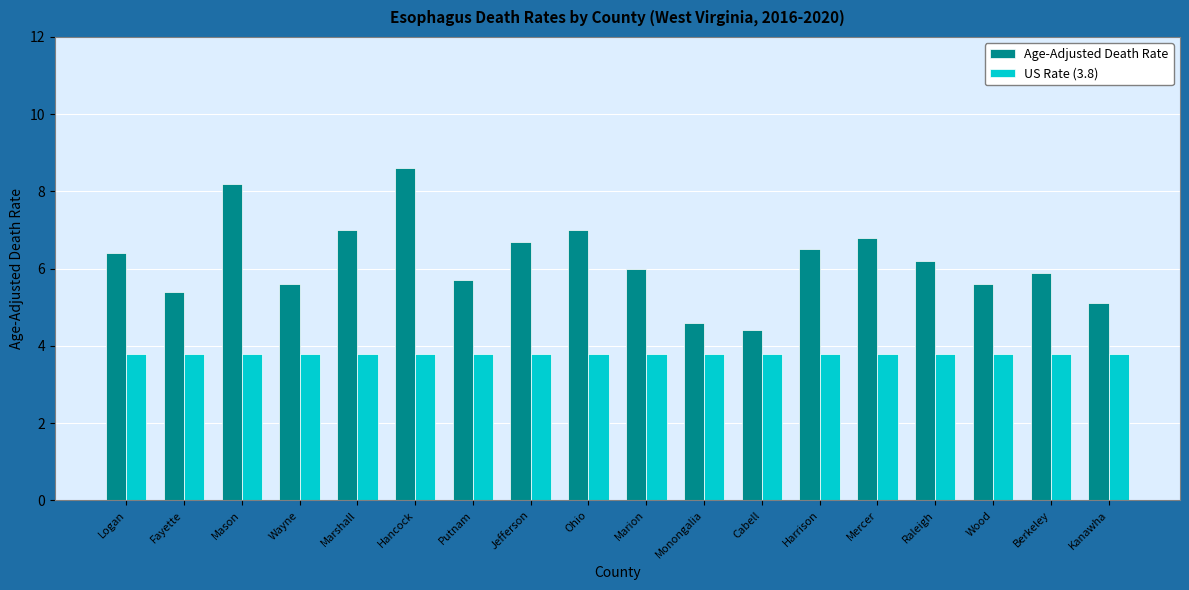

List the series in order of their overall mean, lowest first.

US Rate (3.8), Age-Adjusted Death Rate